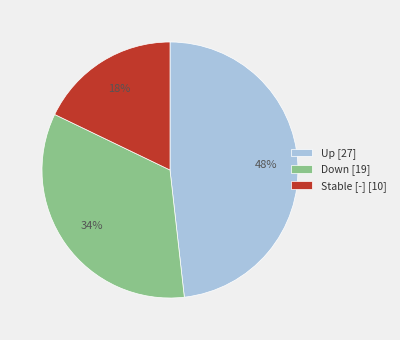

To the nearest percent, what portion does Up [27] represent?

48%